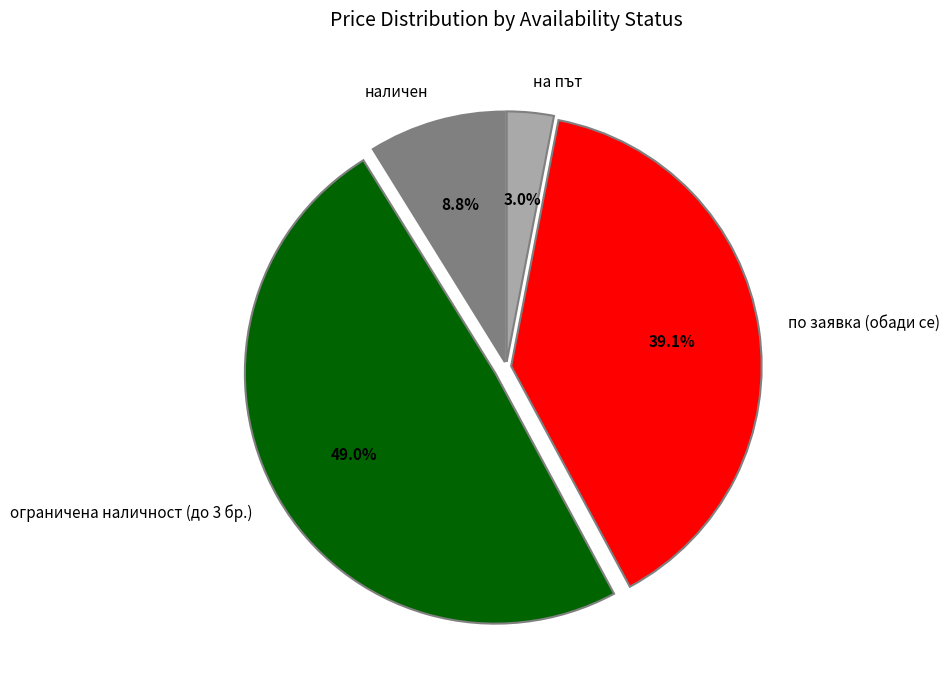

Does по заявка (обади се) account for over 50% of the chart?

No